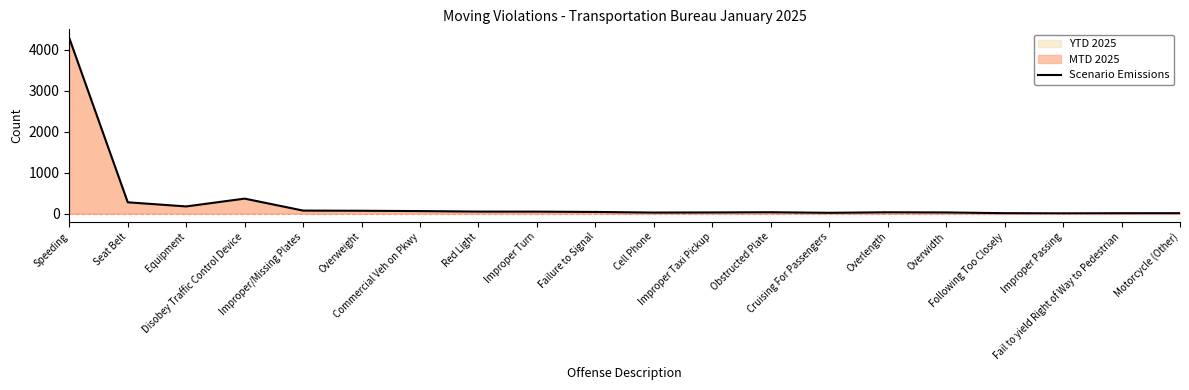

How many values are below 38?

10